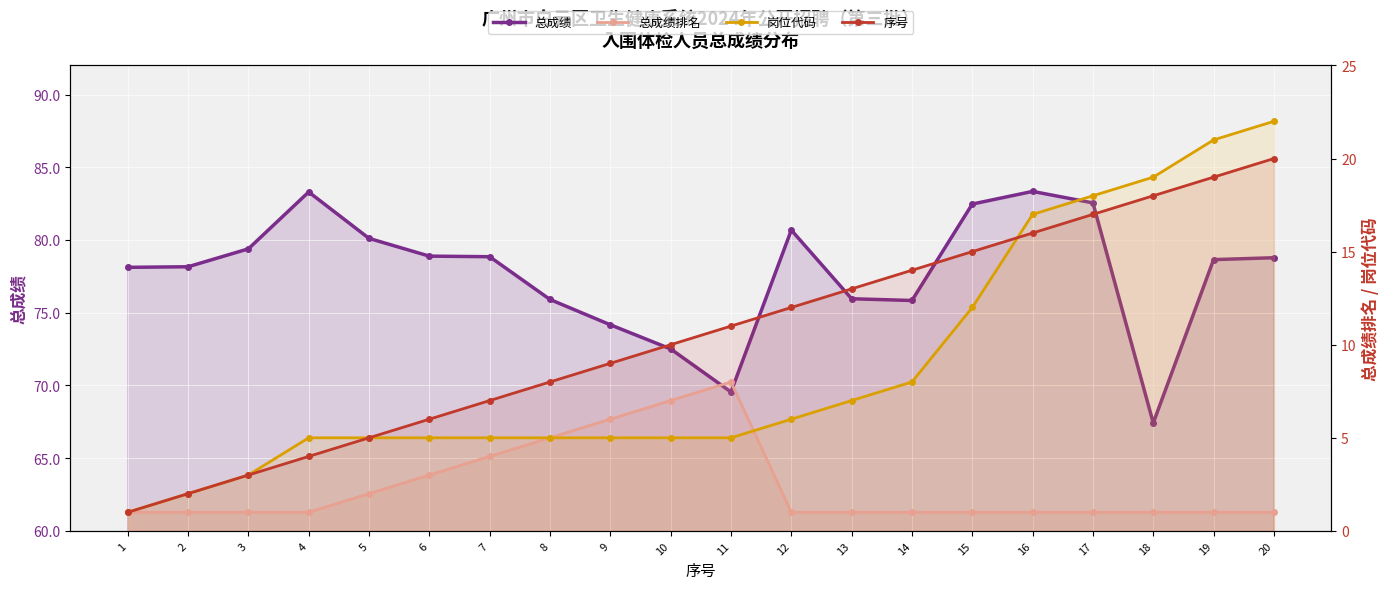

What is the value of the 总成绩 point at the 4th from the left?

83.3